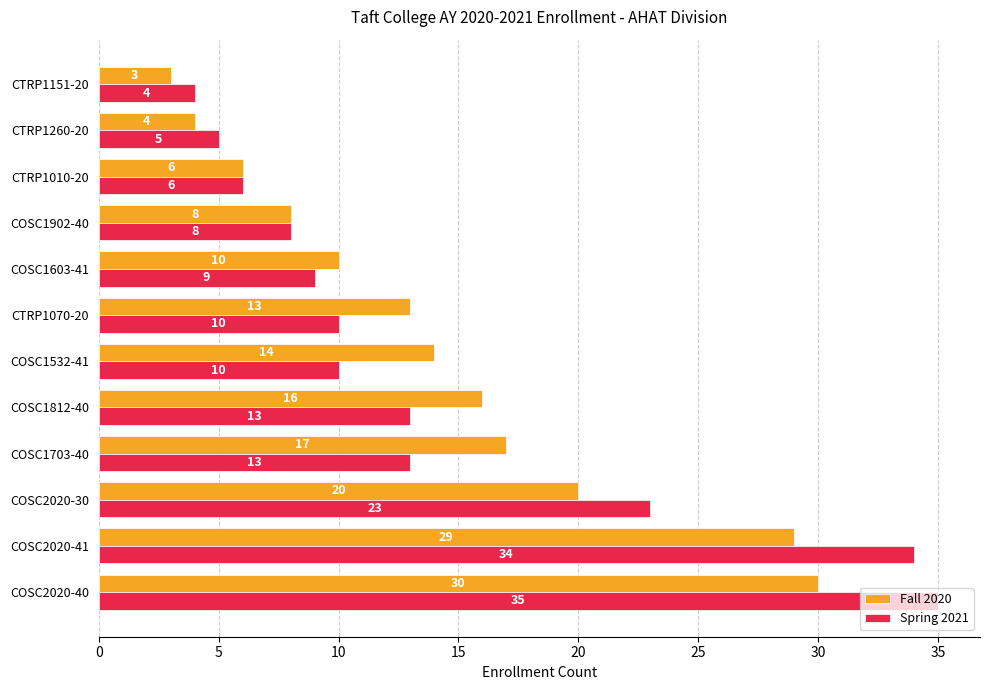

What is the difference between the second highest and minimum values in the Fall 2020 series?

26